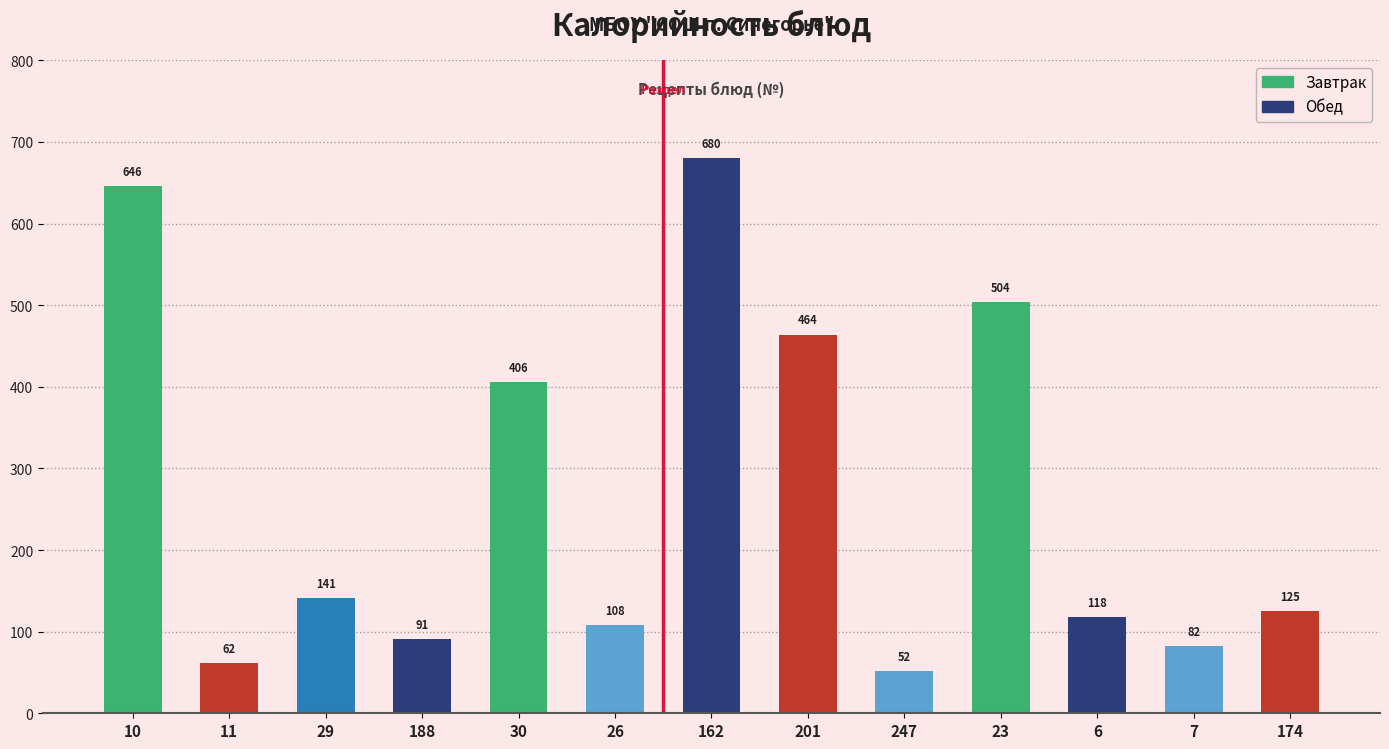

What is the greatest value displayed?

680